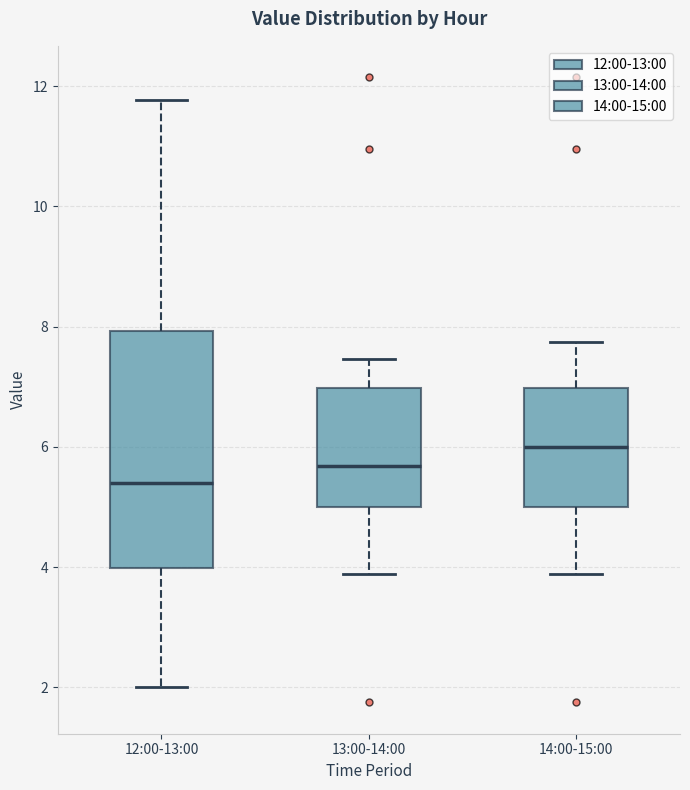

Comparing the boxes themselves (not the whiskers), which one is the tallest?

12:00-13:00